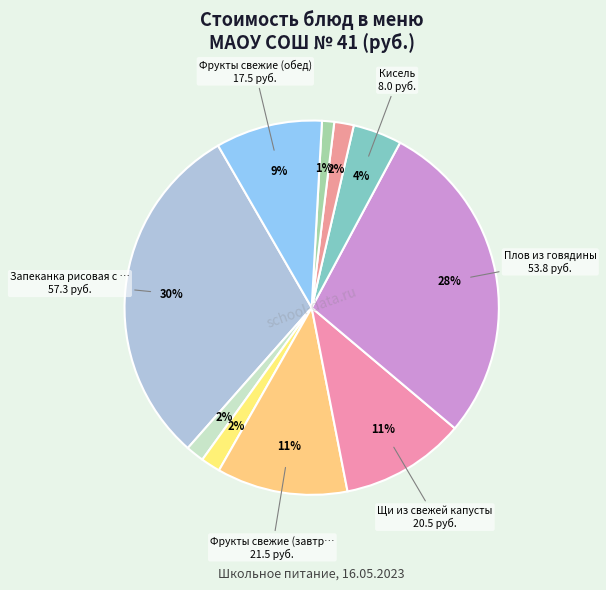

How many slices are in this pie chart?

10